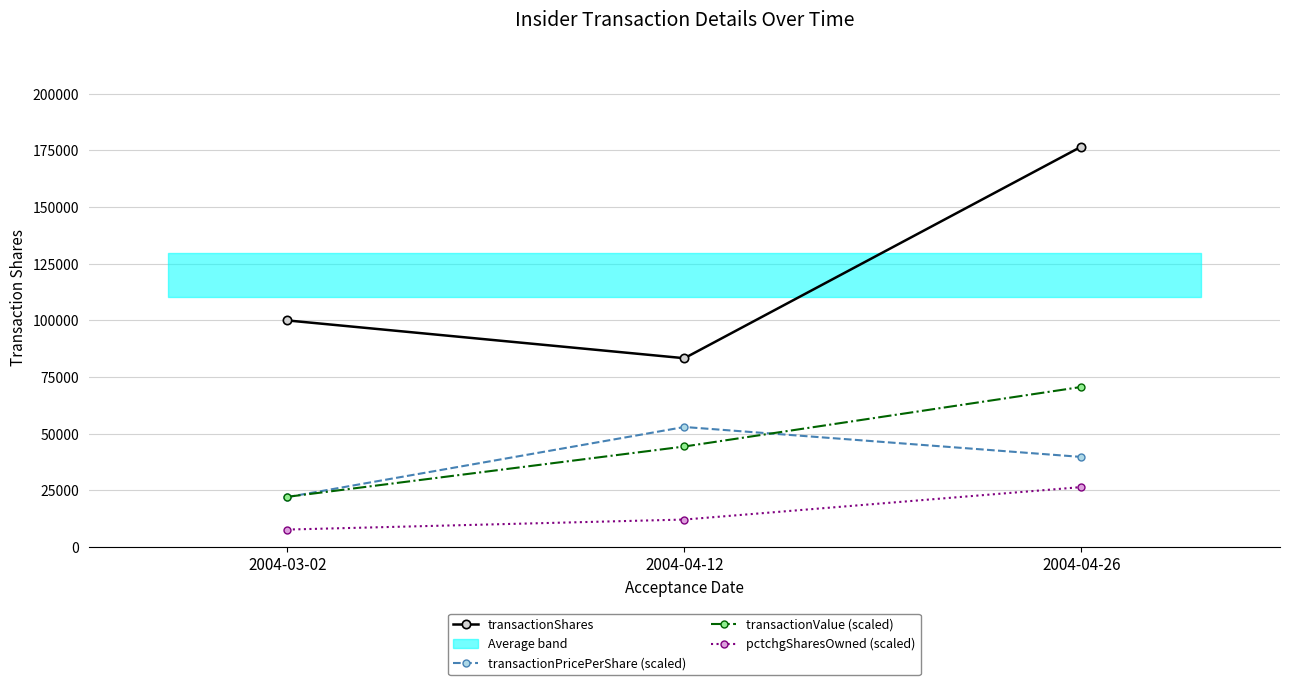

What position from the right is 2004-03-02?

3